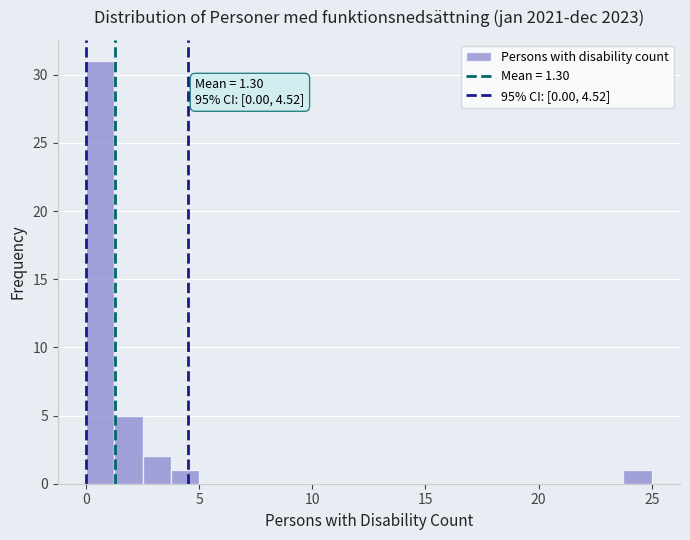

Around what value on the x-axis is the tallest bar? Give the approximate position of its centre, as read against the axis.

0.5